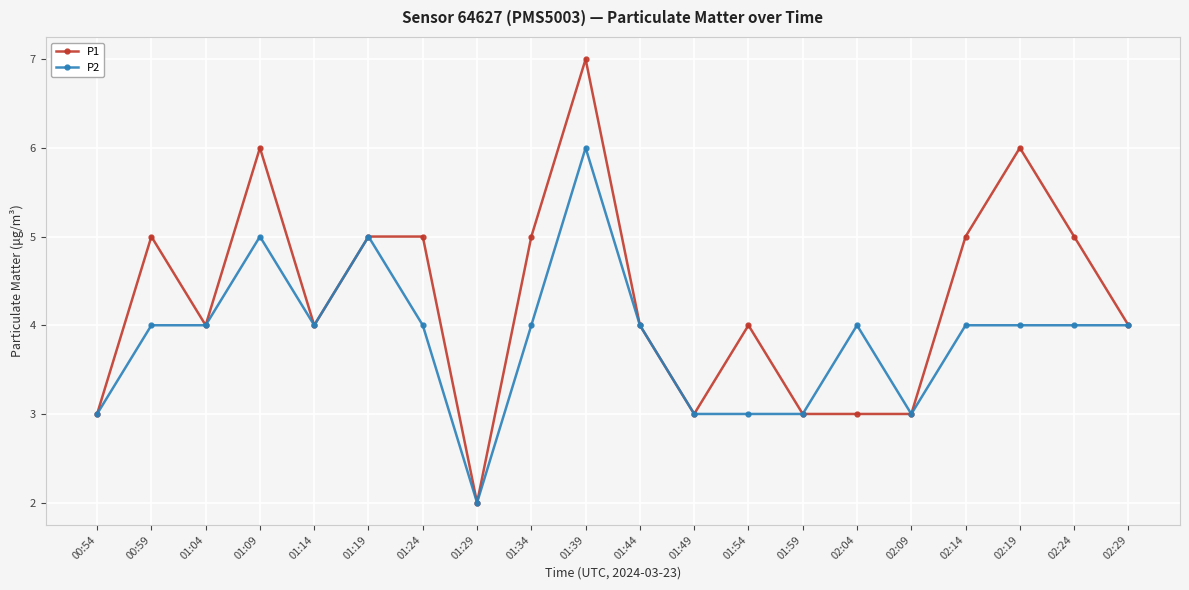

What is the value of the P2 point at the 7th from the left?

4